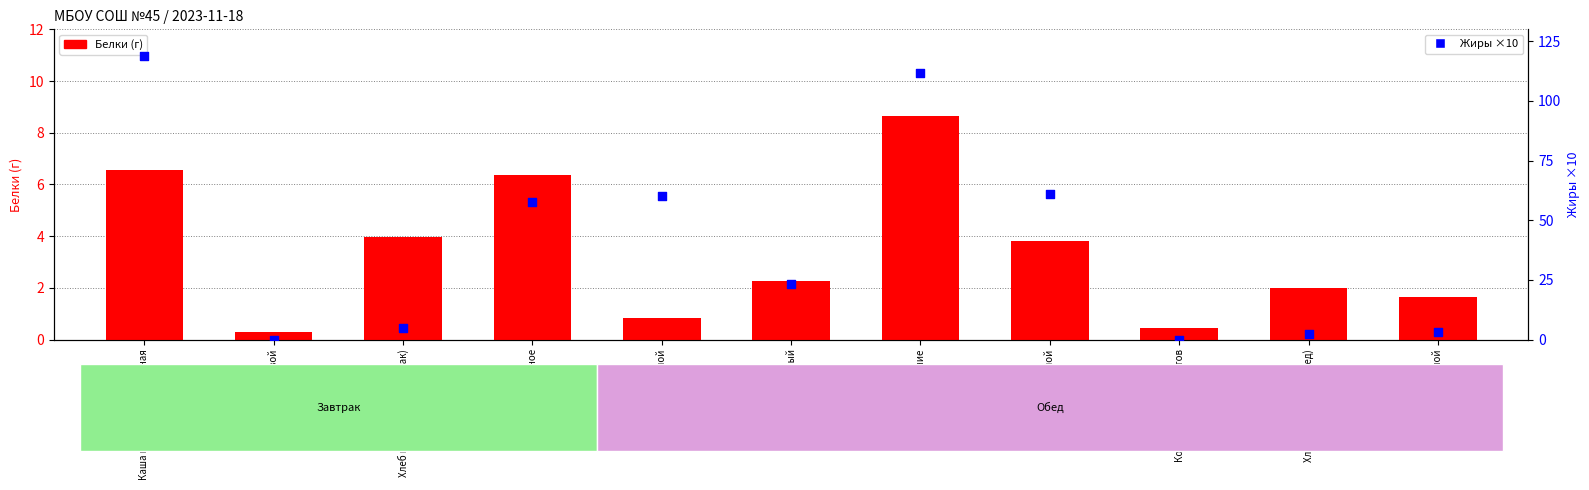

Which series has the largest total across all categories?

Жиры ×10